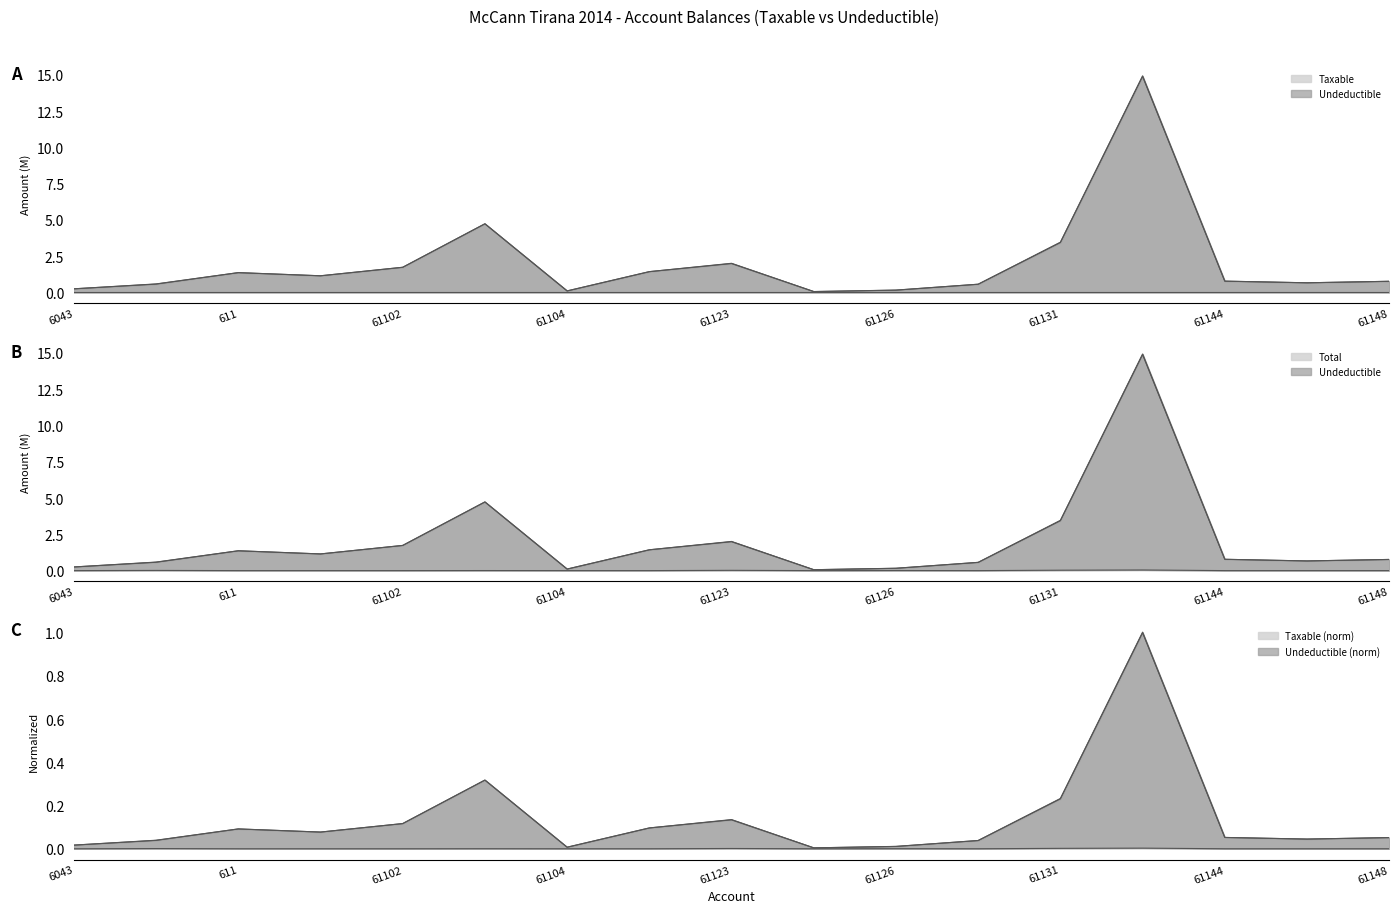

True or false: Undeductible and Taxable cross at least once.

False